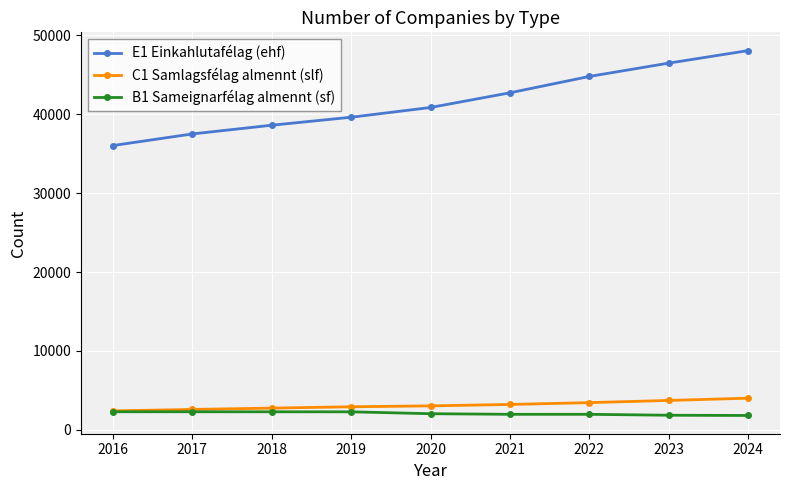

What is the value of the B1 Sameignarfélag almennt (sf) point at the 6th from the left?

1954